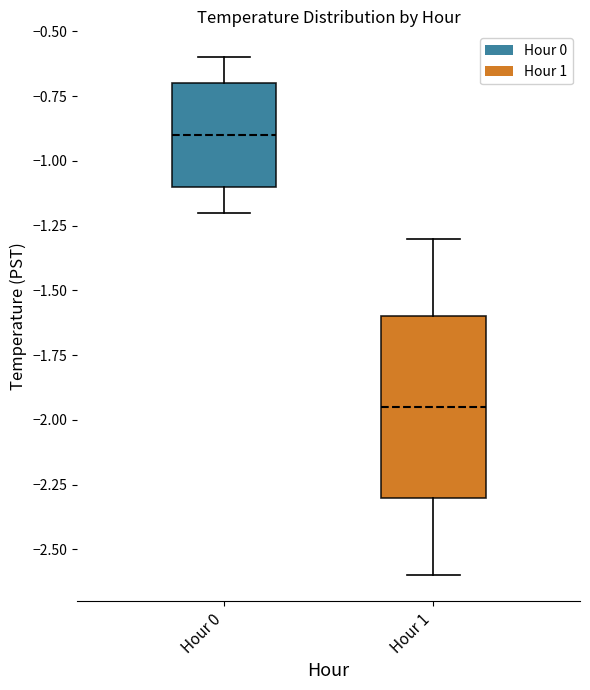

Comparing the boxes themselves (not the whiskers), which one is the tallest?

Hour 1